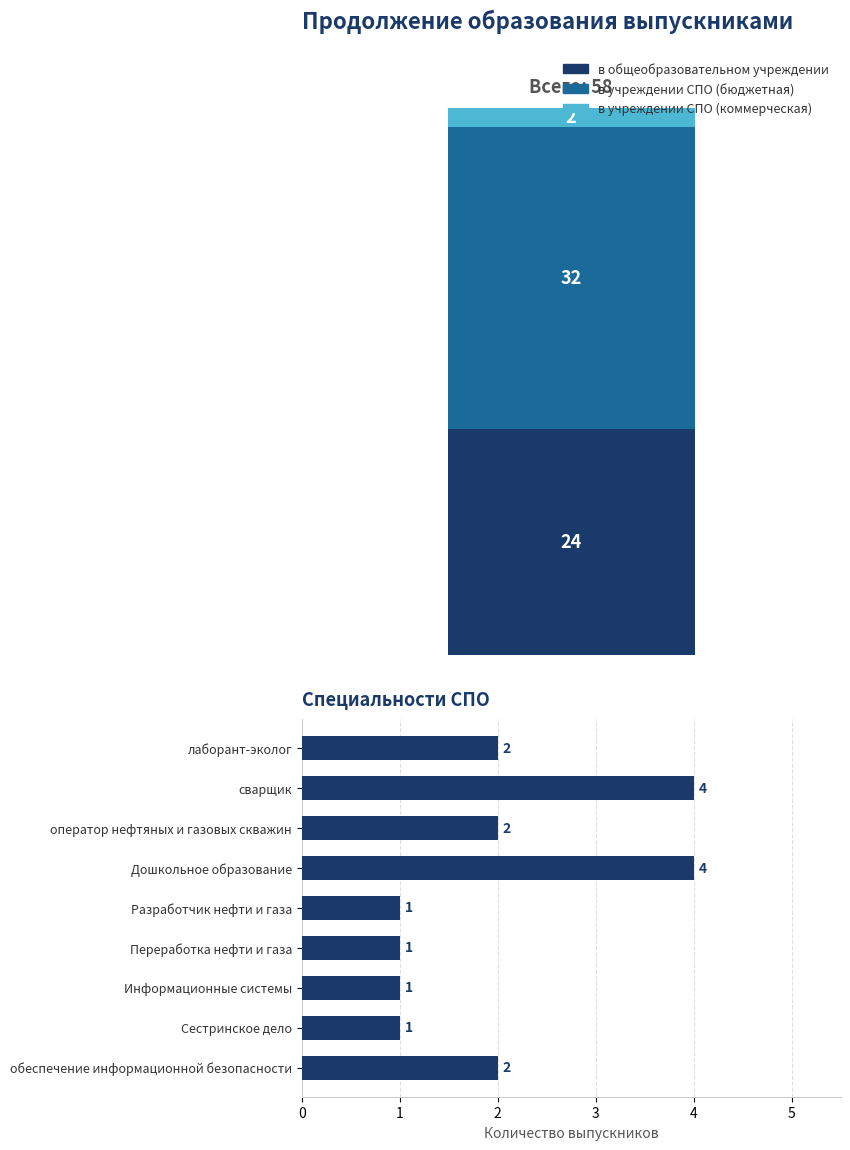

The chart shows a value of 1 at Переработка нефти и газа. True or false?

True